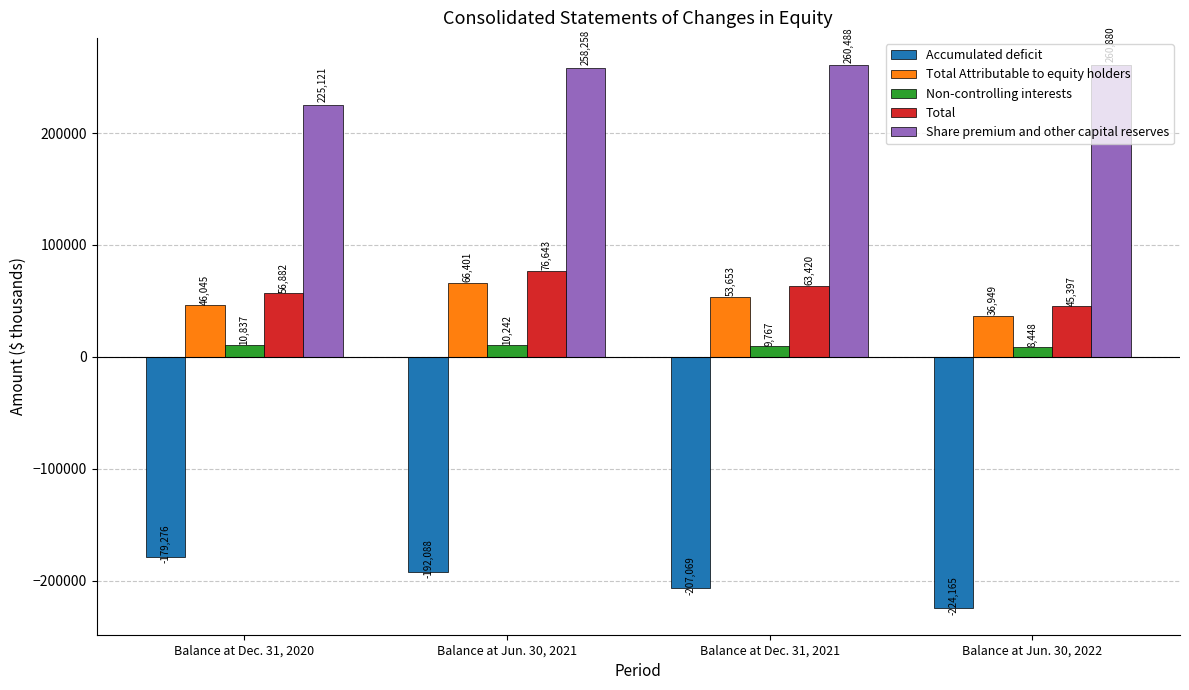

What is the approximate value of Share premium and other capital reserves at Balance at Jun. 30, 2022?

260880